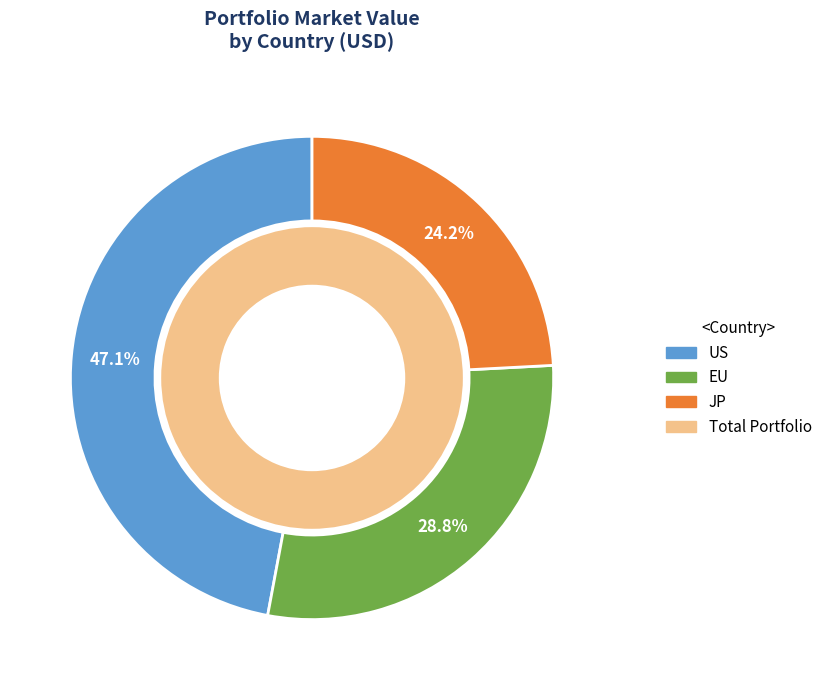

How many segments does this pie chart have?

3